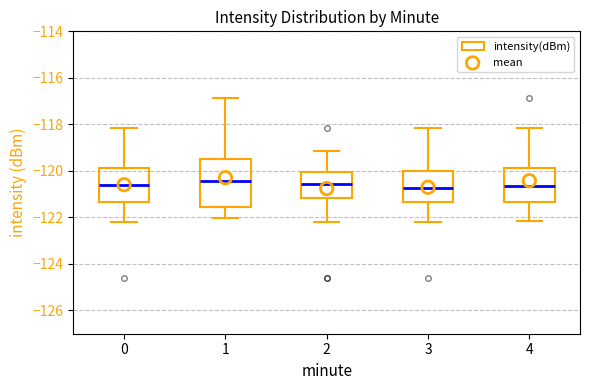

Reading left to right, transcribe this box plot: for each box, give where its median line is, the range the box spans, and where its two whiskers end, as read against the y-axis. The values are not printed on the chart, so give them approximately, as read against the axis.

0: median -120.6, box -121.4 to -119.8, whiskers -122.2 to -118.2
1: median -120.4, box -121.6 to -119.6, whiskers -122.0 to -116.8
2: median -120.6, box -121.2 to -120.0, whiskers -122.2 to -119.2
3: median -120.8, box -121.4 to -120.0, whiskers -122.2 to -118.2
4: median -120.6, box -121.4 to -119.8, whiskers -122.2 to -118.2